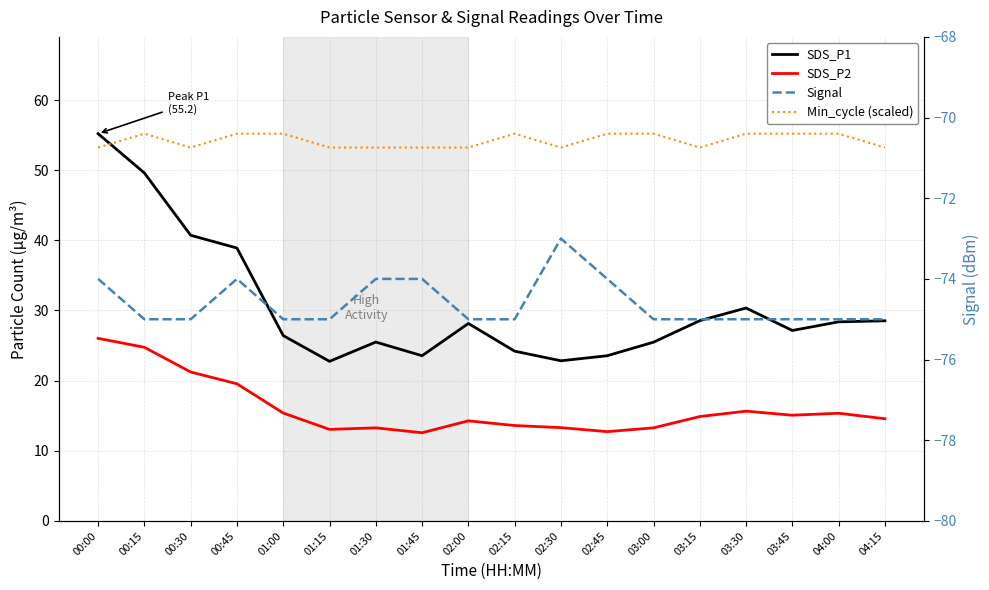

Which has a higher value, 01:00 or 03:15?

03:15